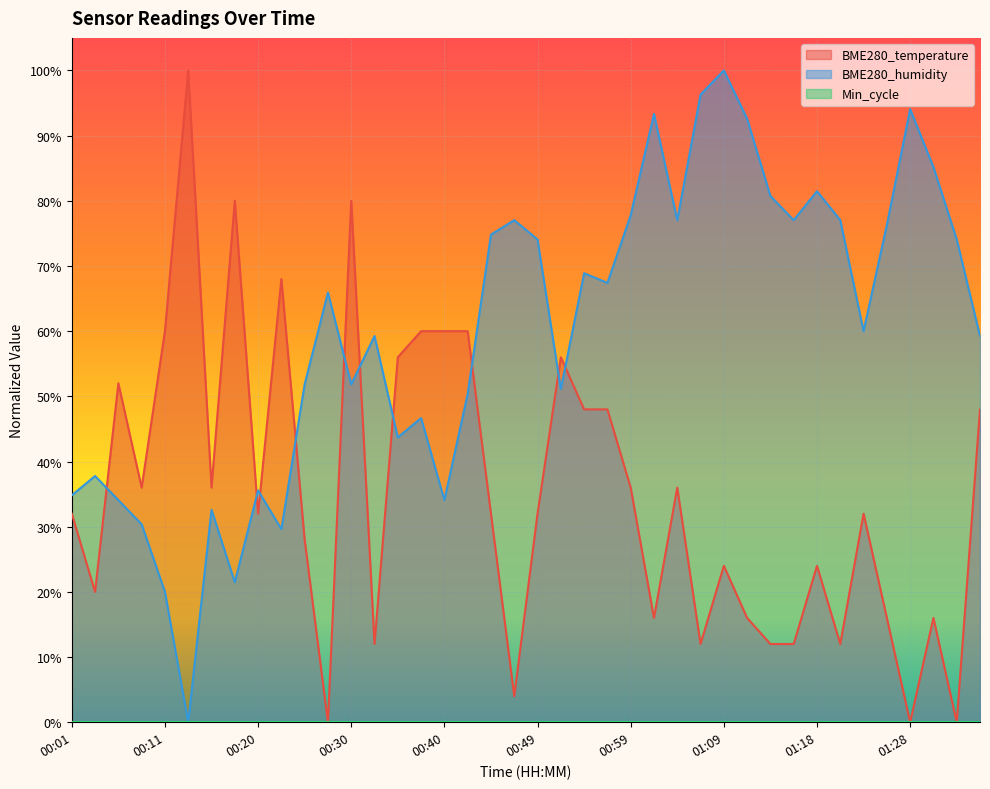

List the labels in order of BME280_temperature value, smallest first.

00:28, 01:28, 01:33, 00:47, 00:32, 01:06, 01:14, 01:16, 01:21, 01:02, 01:11, 01:26, 01:31, 00:03, 01:09, 01:18, 00:25, 00:01, 00:20, 00:45, 00:49, 01:23, 00:08, 00:15, 00:59, 01:04, 00:54, 00:57, 01:35, 00:06, 00:35, 00:52, 00:11, 00:37, 00:40, 00:42, 00:23, 00:18, 00:30, 00:13